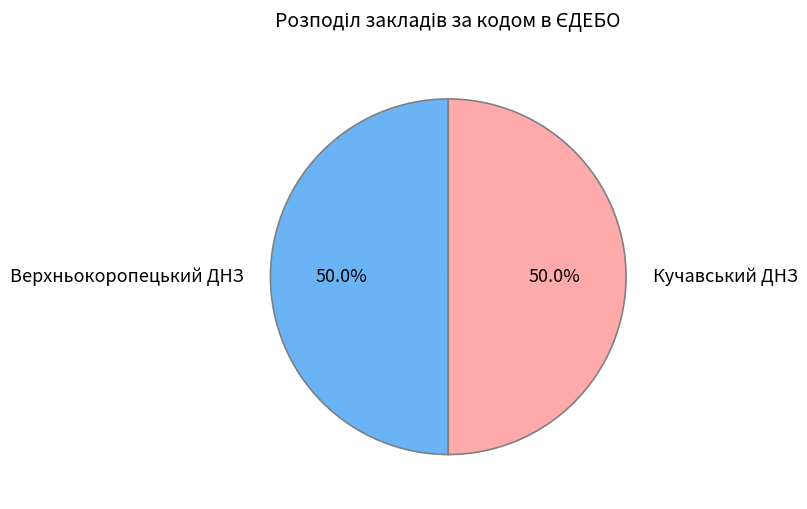

How many segments does this pie chart have?

2